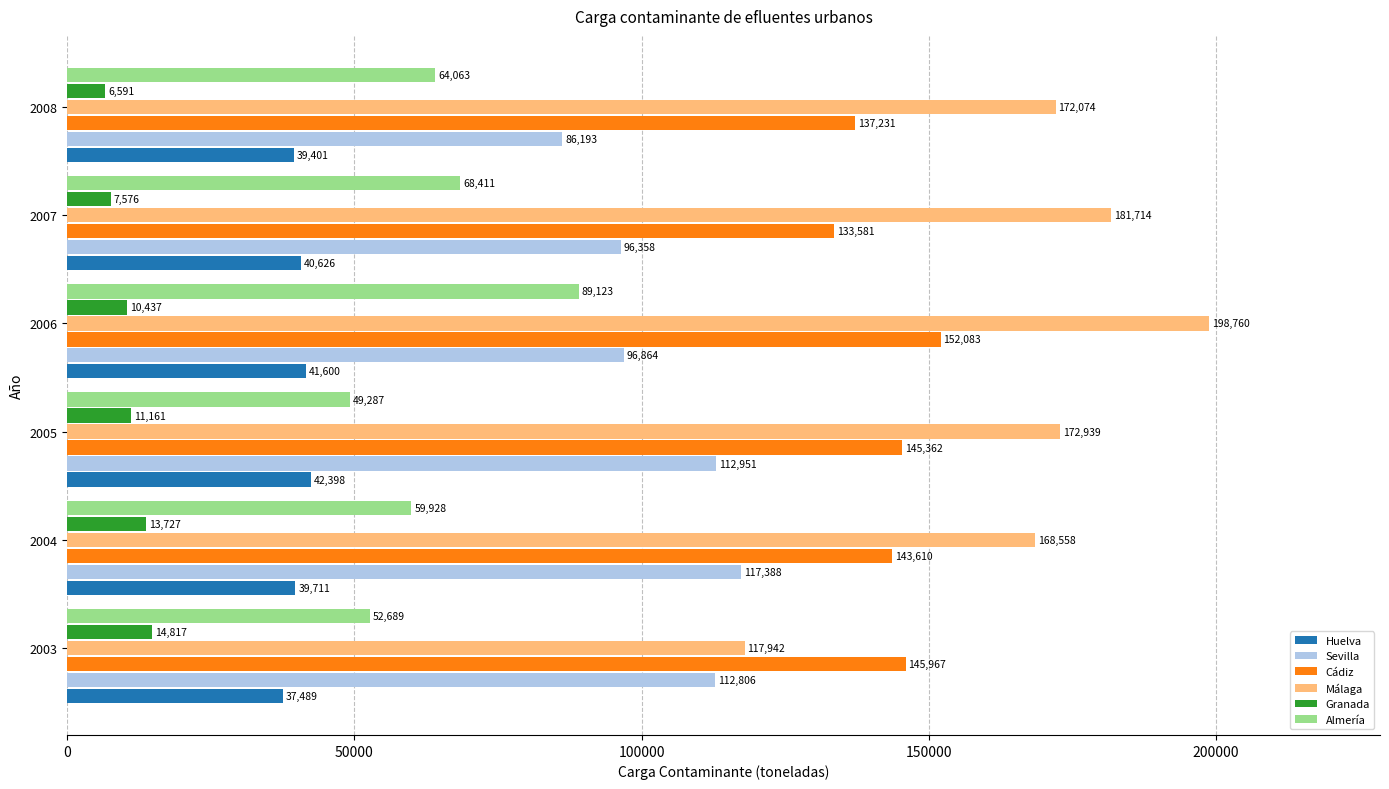

What are all the series names shown in the legend?

Huelva, Sevilla, Cádiz, Málaga, Granada, Almería